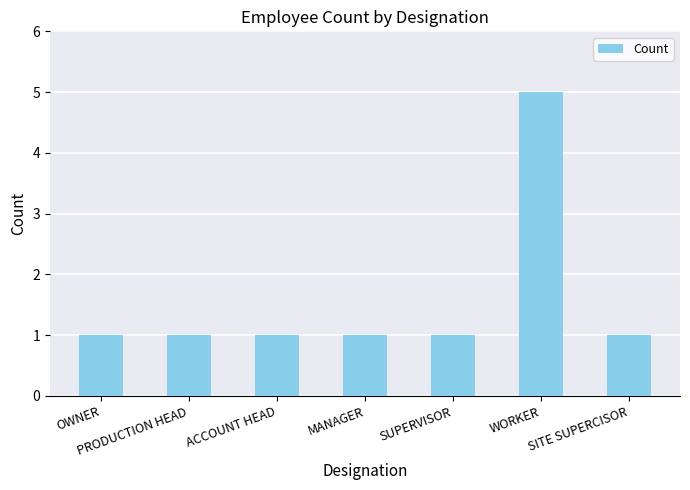

Is it true that the value at PRODUCTION HEAD is 1?

True